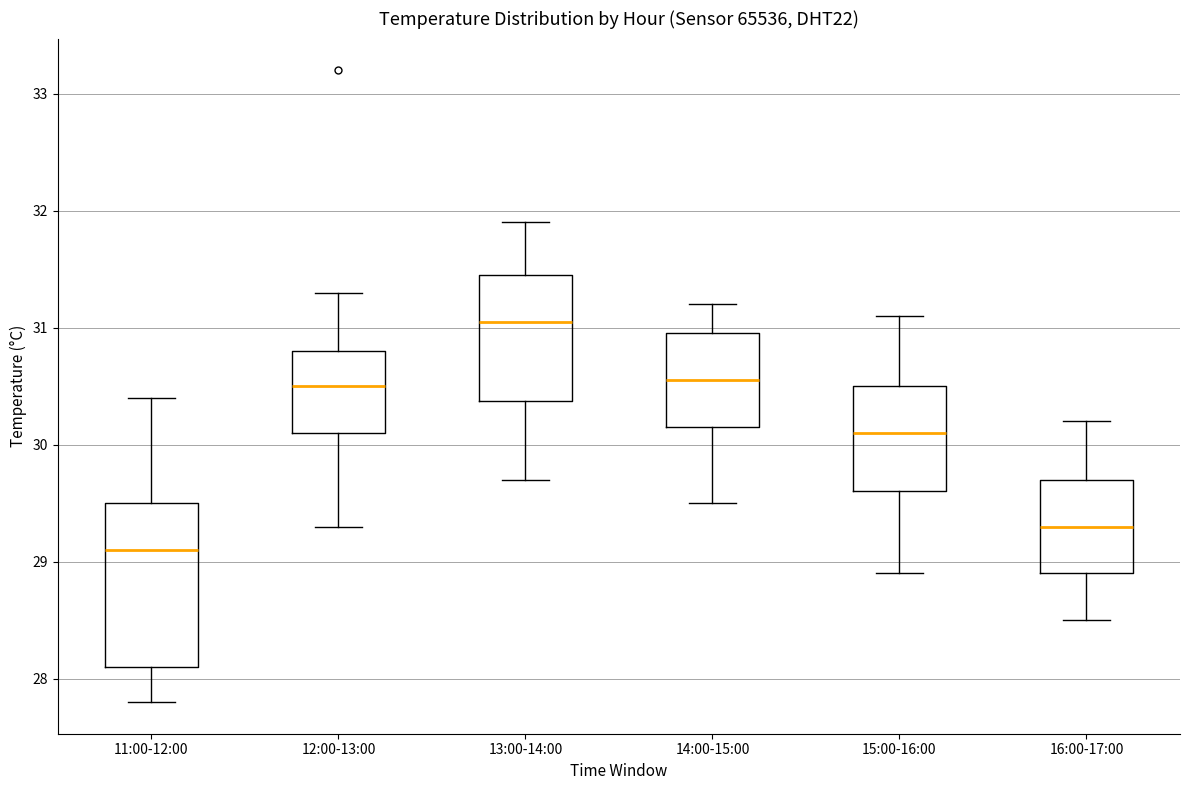

Reading left to right, transcribe this box plot: for each box, give where its median line is, the range the box spans, and where its two whiskers end, as read against the y-axis. The values are not printed on the chart, so give them approximately, as read against the axis.

11:00-12:00: median 29.1, box 28.1 to 29.5, whiskers 27.8 to 30.4
12:00-13:00: median 30.5, box 30.1 to 30.8, whiskers 29.3 to 31.3
13:00-14:00: median 31.1, box 30.4 to 31.5, whiskers 29.7 to 31.9
14:00-15:00: median 30.6, box 30.2 to 31.0, whiskers 29.5 to 31.2
15:00-16:00: median 30.1, box 29.6 to 30.5, whiskers 28.9 to 31.1
16:00-17:00: median 29.3, box 28.9 to 29.7, whiskers 28.5 to 30.2